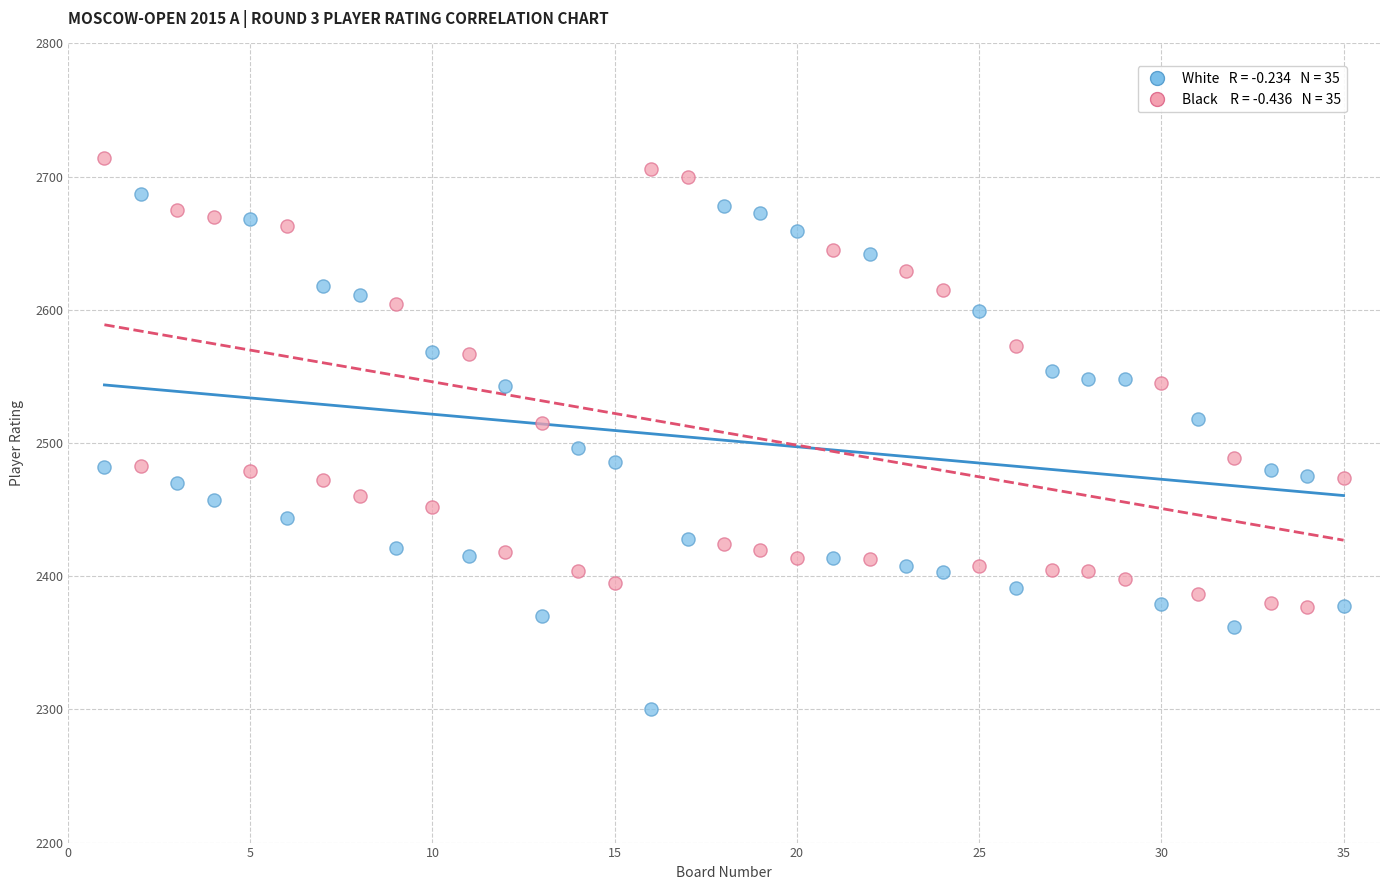

Across all data points, what is the range of X values (max minus min)?

34